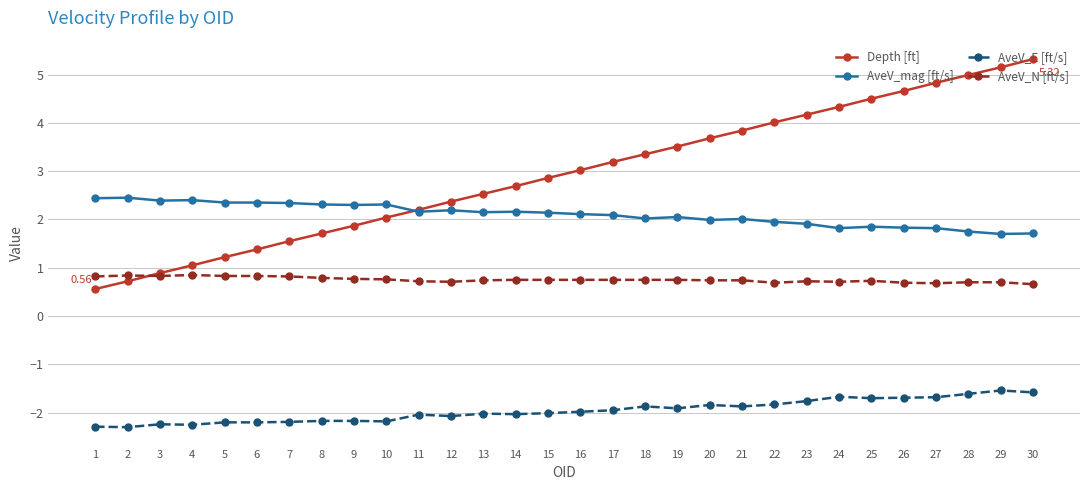

What is the minimum value for Depth [ft]?

0.6